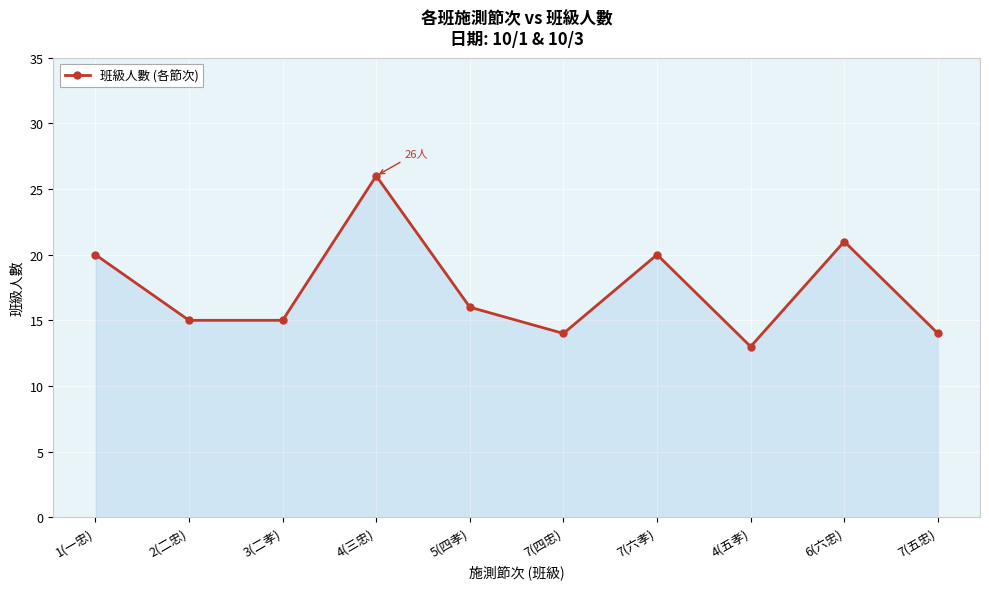

What is the approximate value at 3(二孝)?

15